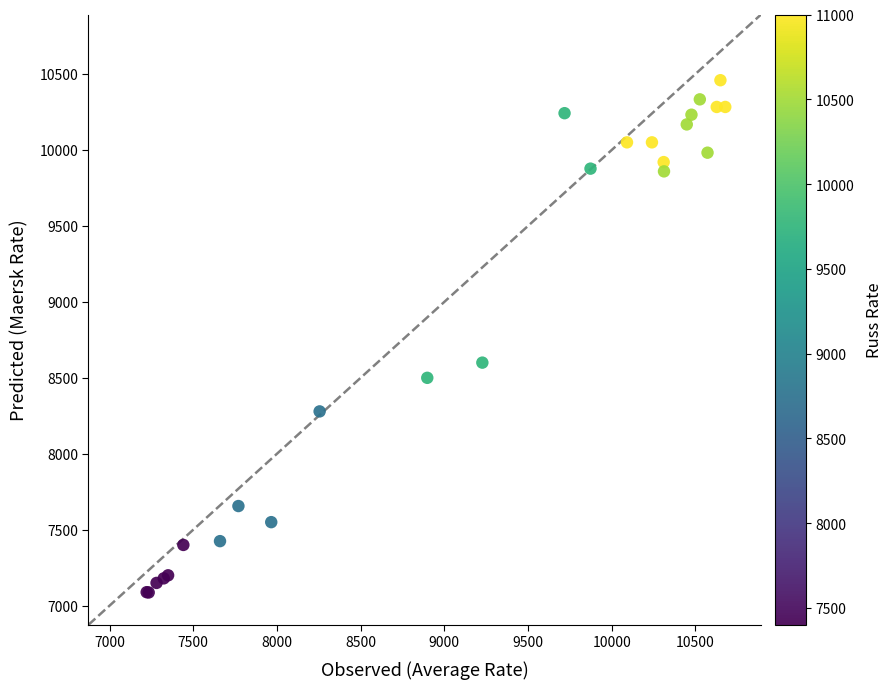

What Y value in the scatter plot is closest to 8773?

8600